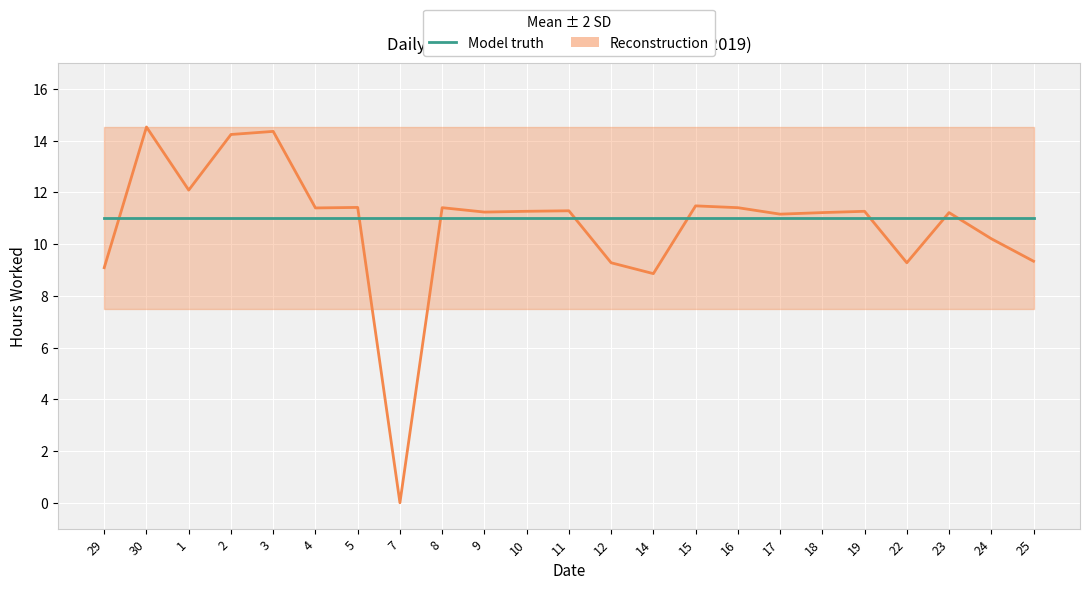

What is the sum of the Reconstruction values at 30 and 9?

25.8